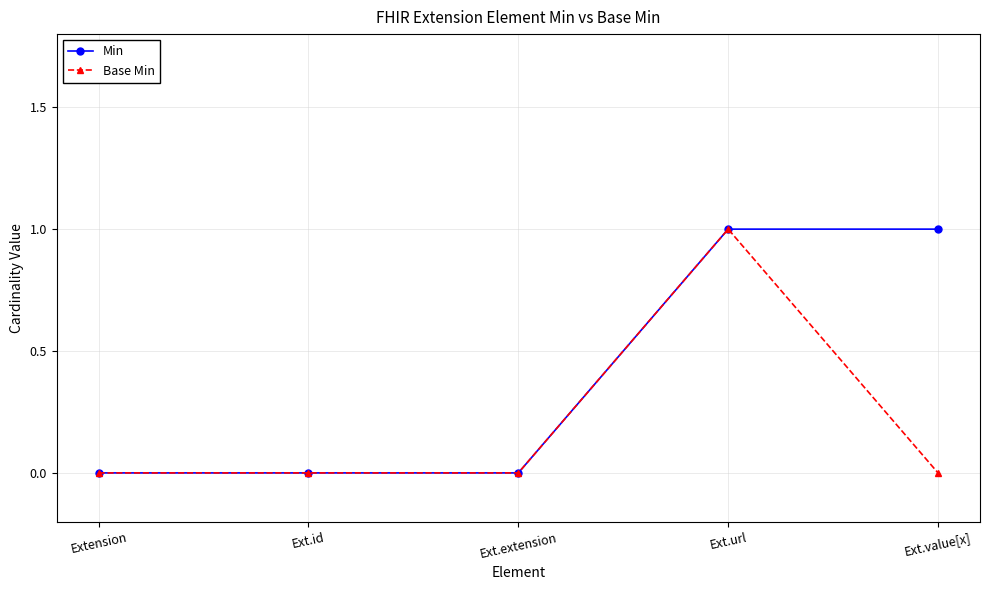

Reading left to right, list all the values displayed in this chart.

Min: 0	0	0	1	1
Base Min: 0	0	0	1	0